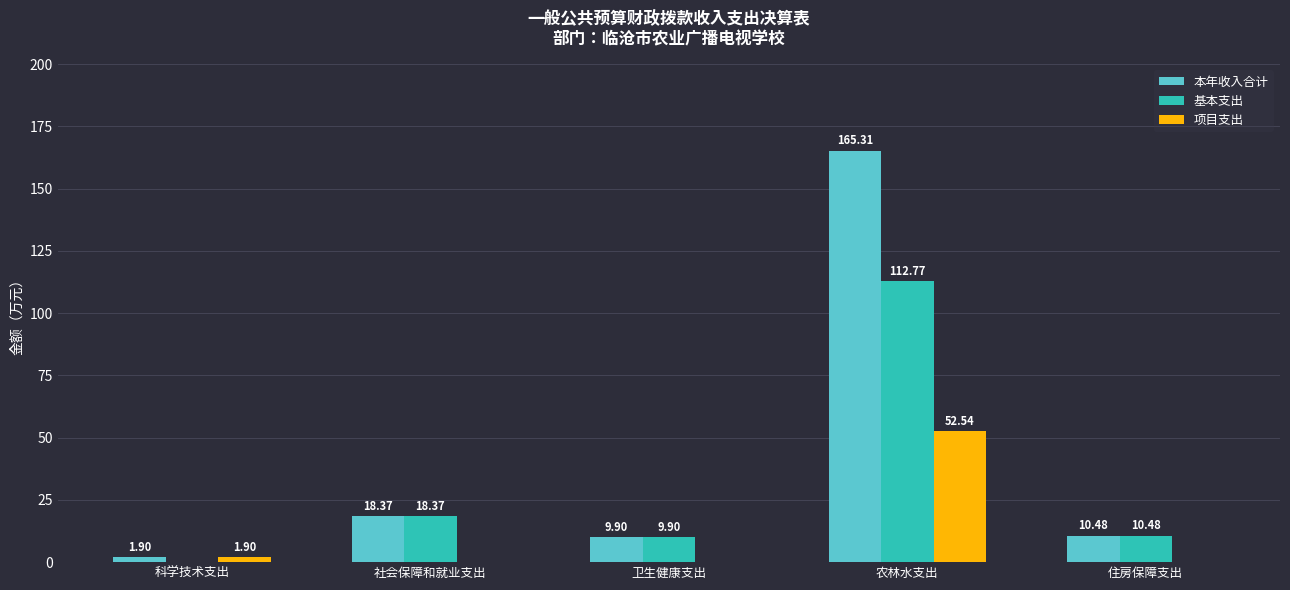

What is the sum of all 本年收入合计 values?

206.0